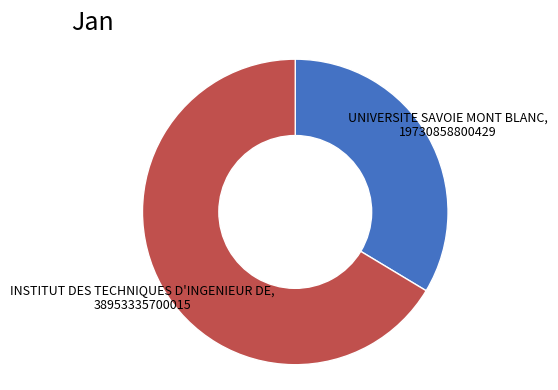

Does any single category account for the majority?

Yes